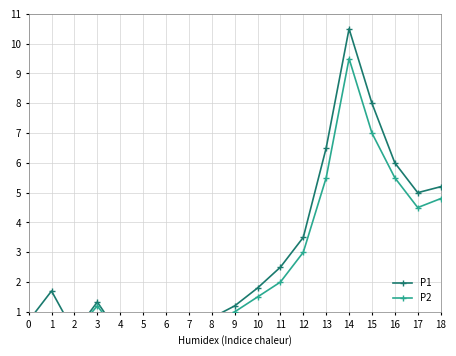

Rank the categories by P2 value from highest to lowest.

14, 15, 13, 16, 18, 17, 12, 11, 10, 3, 9, 1, 8, 7, 0, 6, 5, 2, 4